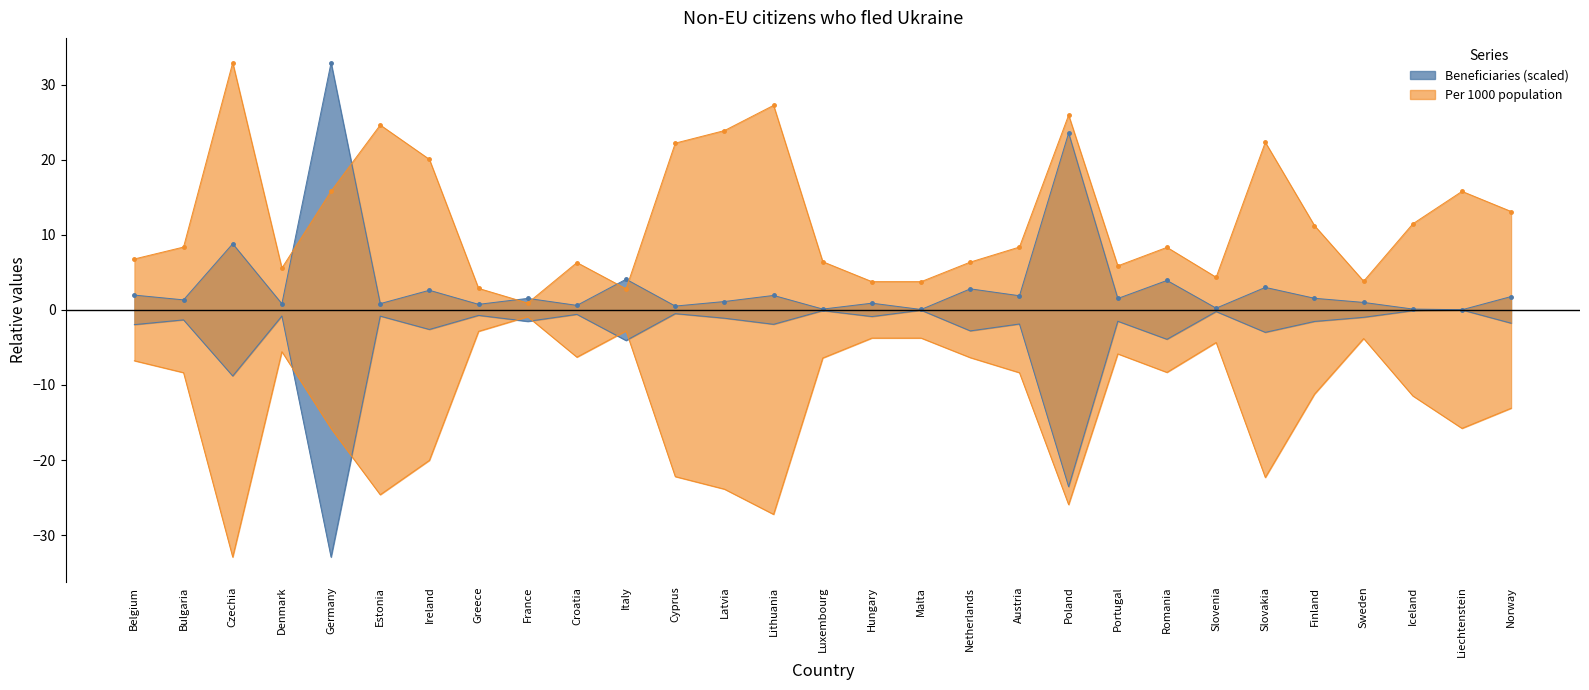

What is the sum of the Beneficiaries (thousands) values at Cyprus and Liechtenstein?

0.5